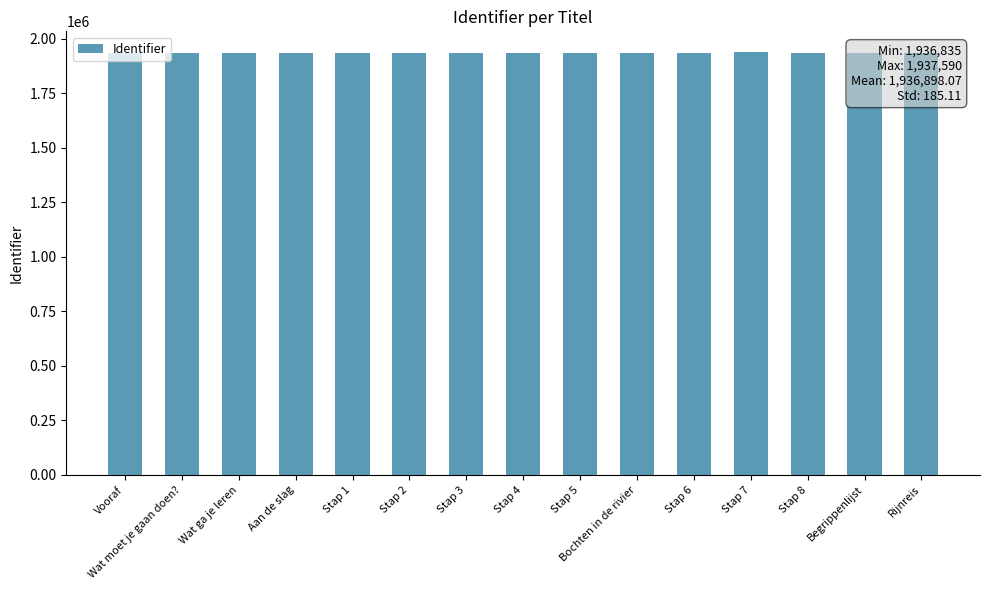

The value at Stap 7 is 2904959. True or false?

False